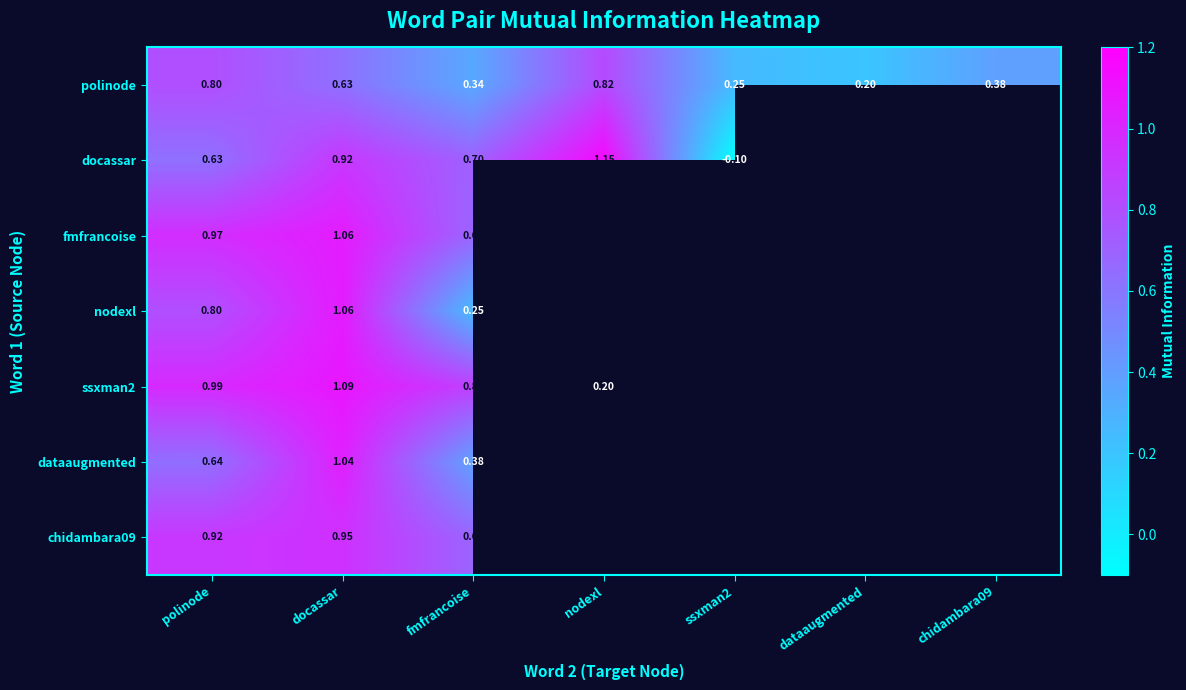

Which series changed the most between docassar and fmfrancoise?

nodexl